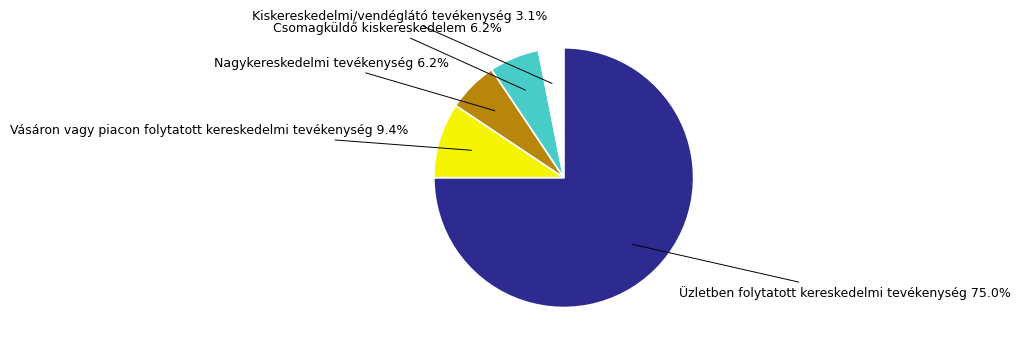

Is there a majority slice in this chart?

Yes